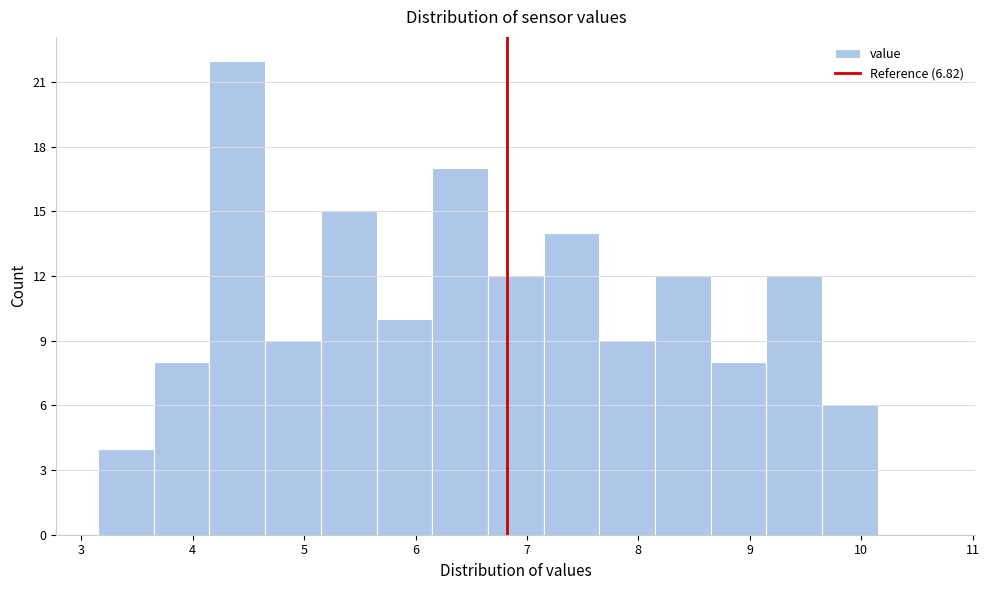

Reading left to right, list every bar in this chart as the range it spans on the x-axis followed by its height. Neither the bar edges nor the heights are printed on the chart, so give them approximately, as read against the axes.

3.15 to 3.65: 4
3.65 to 4.15: 8
4.15 to 4.65: 22
4.65 to 5.15: 9
5.15 to 5.65: 15
5.65 to 6.15: 10
6.15 to 6.65: 17
6.65 to 7.15: 12
7.15 to 7.65: 14
7.65 to 8.15: 9
8.15 to 8.65: 12
8.65 to 9.15: 8
9.15 to 9.65: 12
9.65 to 10.15: 6
10.15 to 10.65: 0